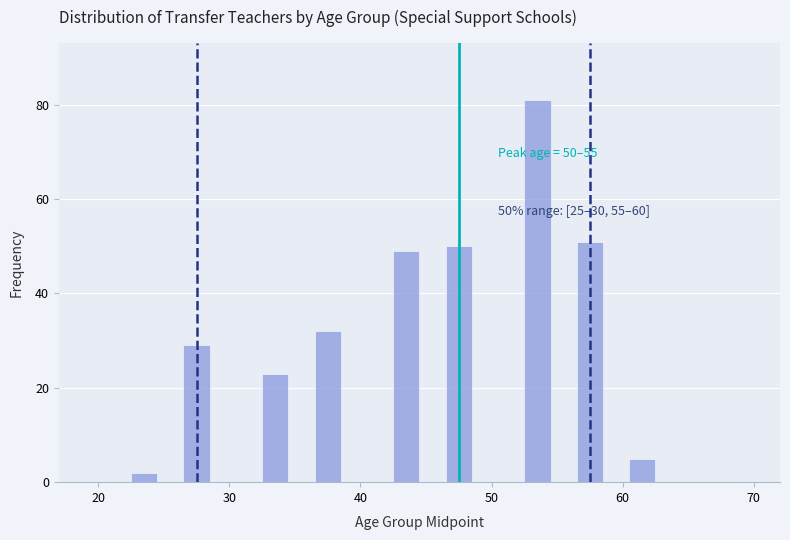

Around what value on the x-axis is the tallest bar? Give the approximate position of its centre, as read against the axis.

54